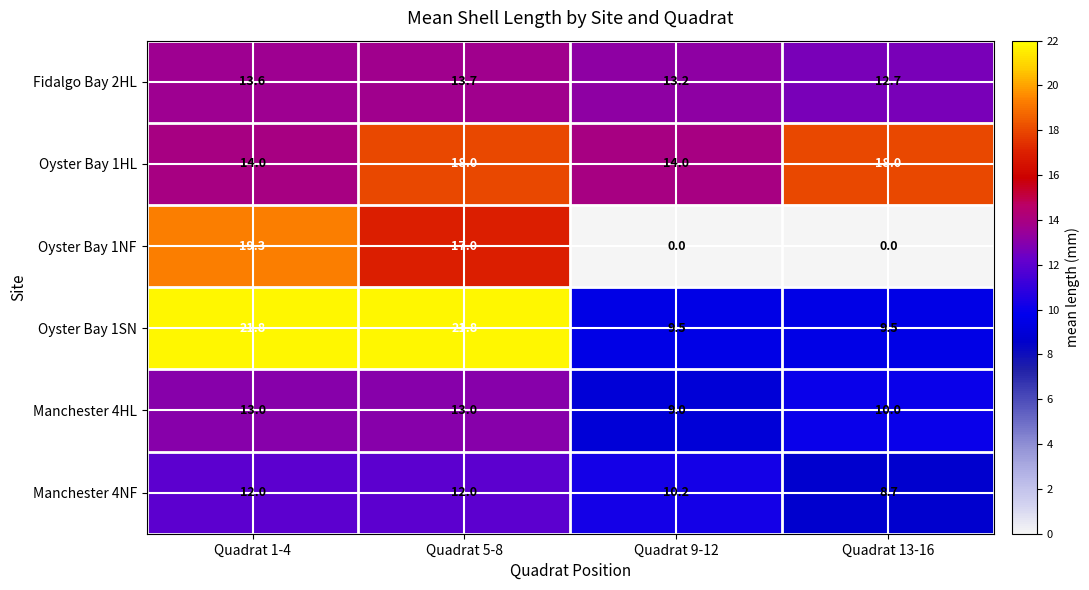

Which series has the largest total across all categories?

Oyster Bay 1HL